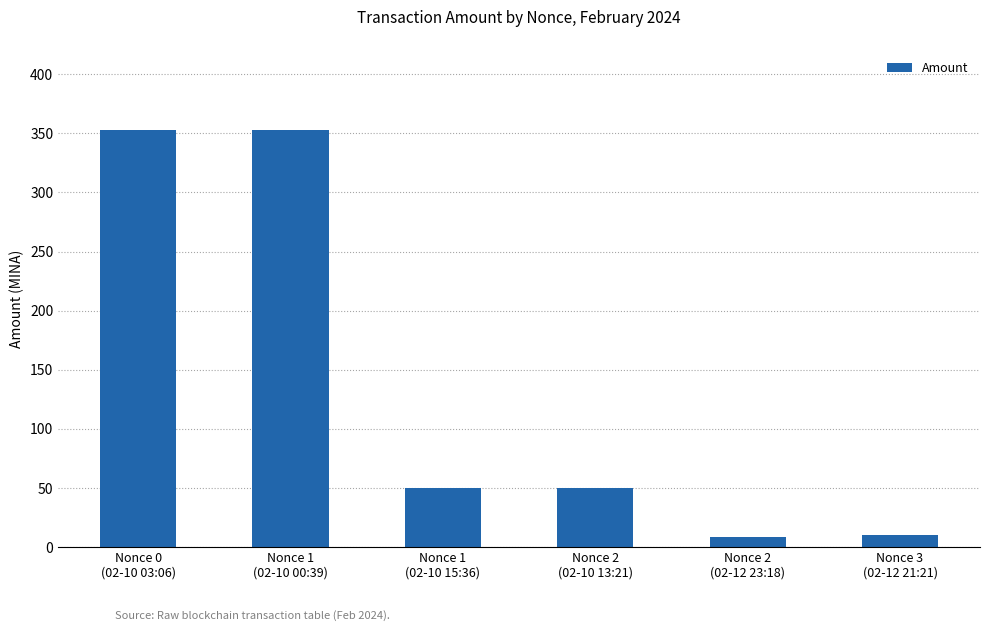

What is the average value?

137.4